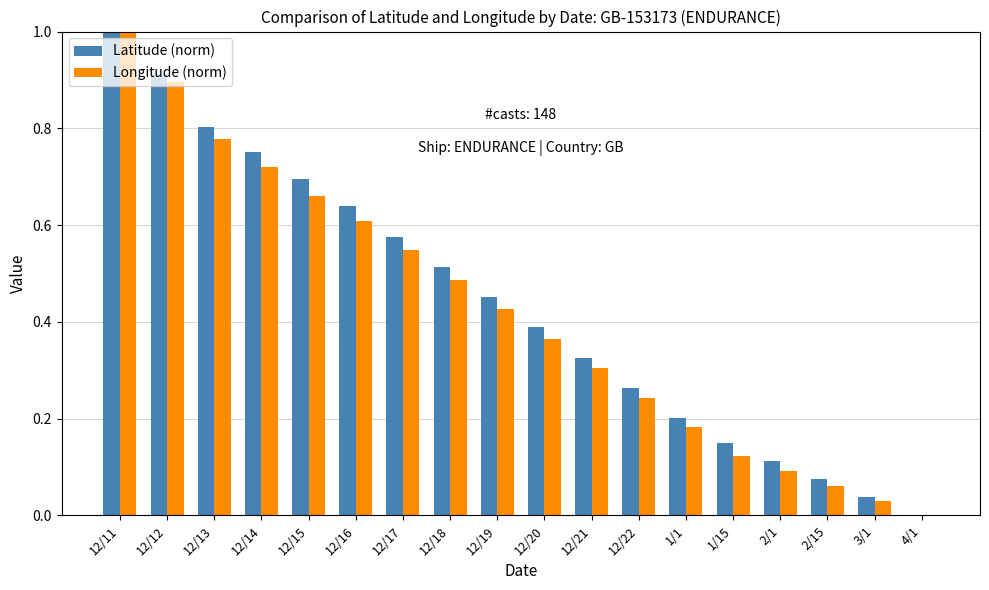

Is it true that Latitude (norm) equals 0.2 at 1/1?

True